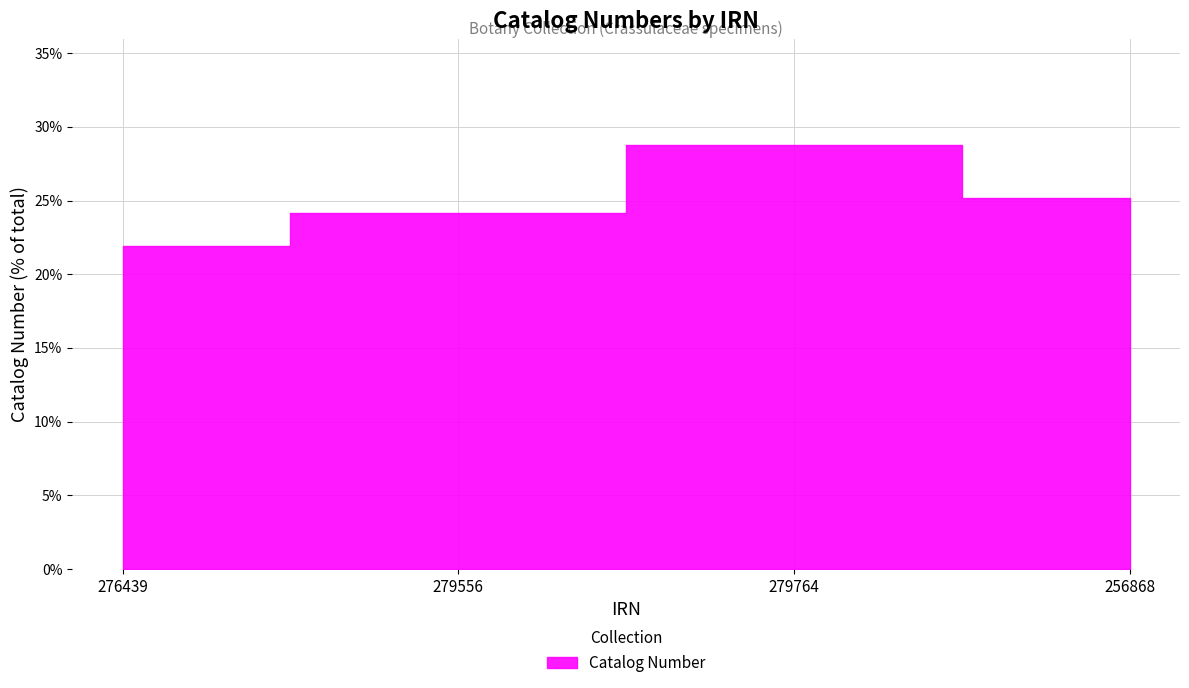

What is the minimum value shown in the chart?

21.9